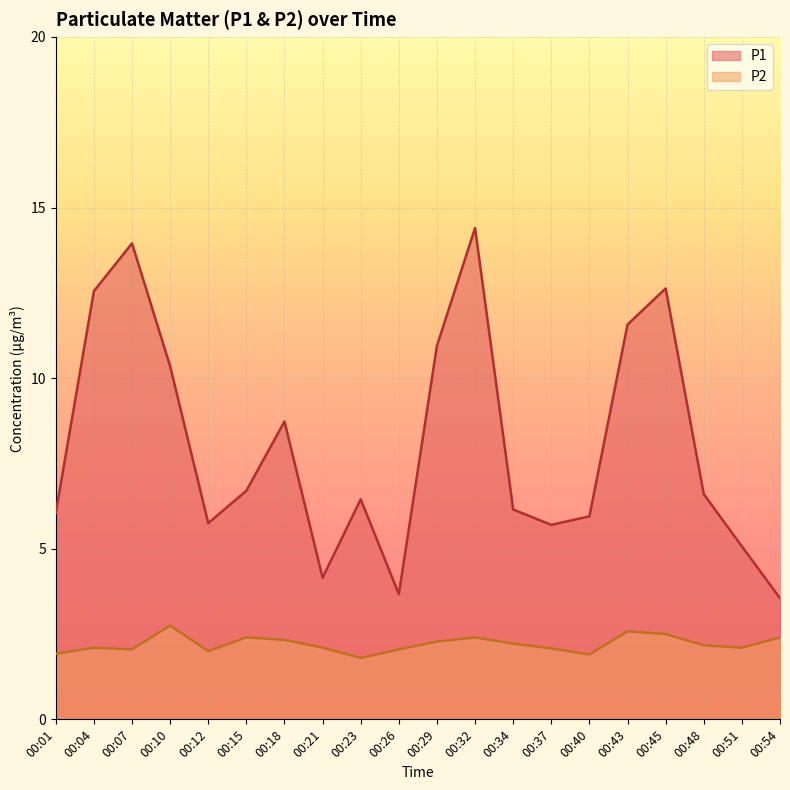

What is the minimum value shown in the chart?

1.8